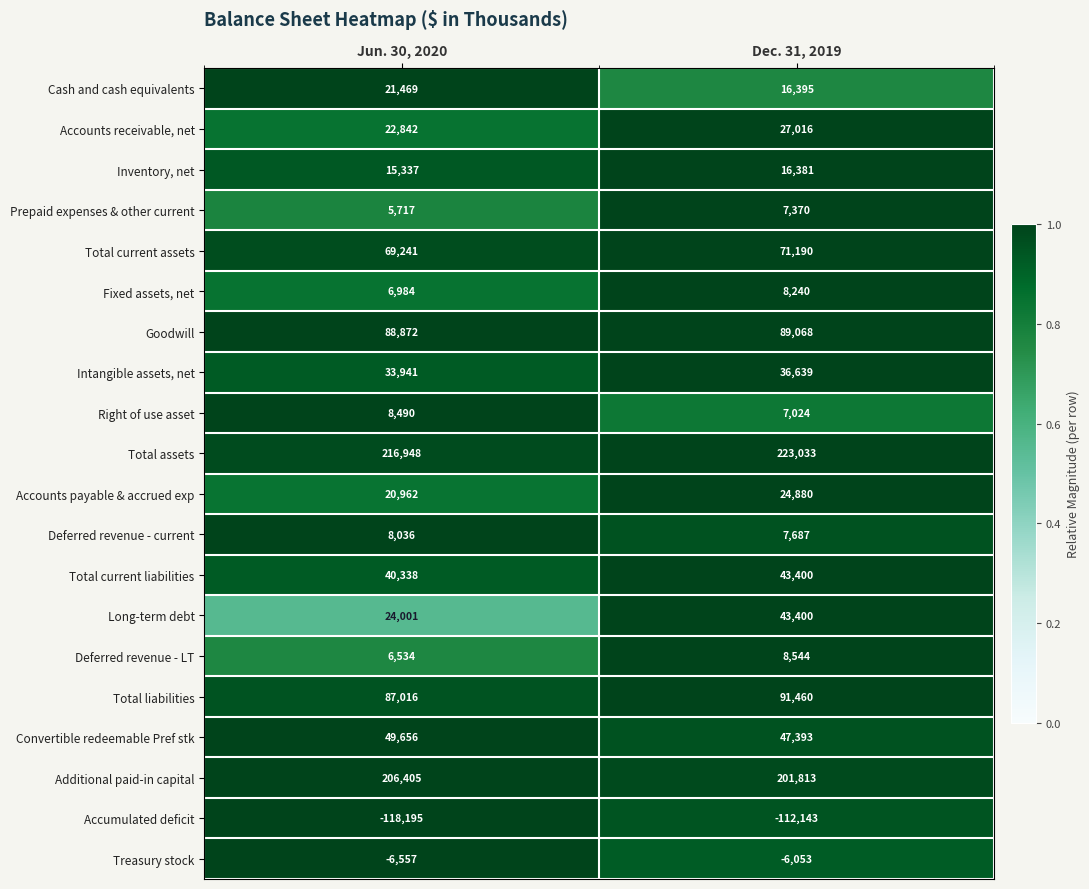

True or false: Right of use asset has a value of 8490 at Jun. 30, 2020.

True